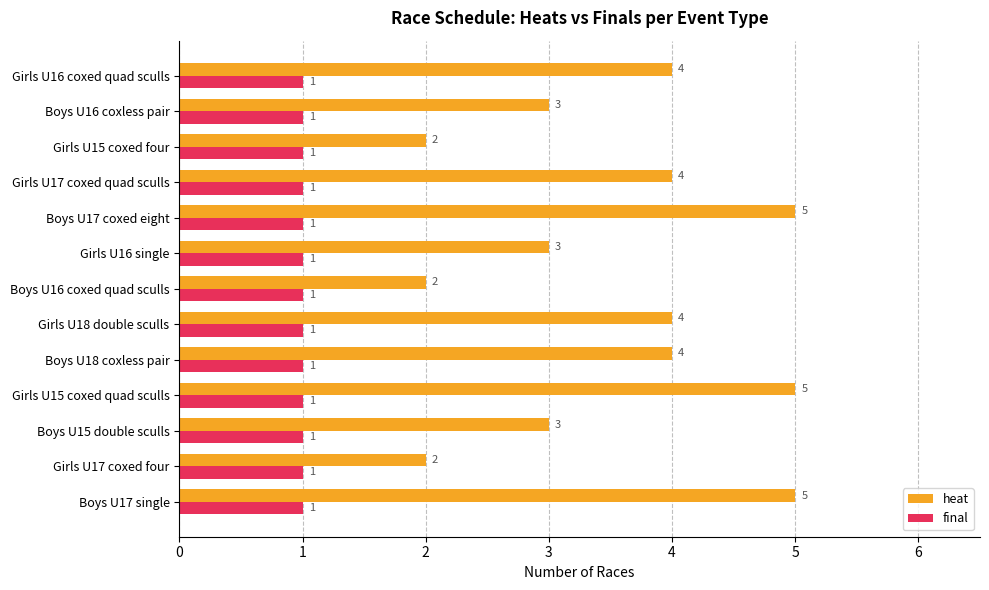

Read the heat value at Boys U18 coxless pair.

4